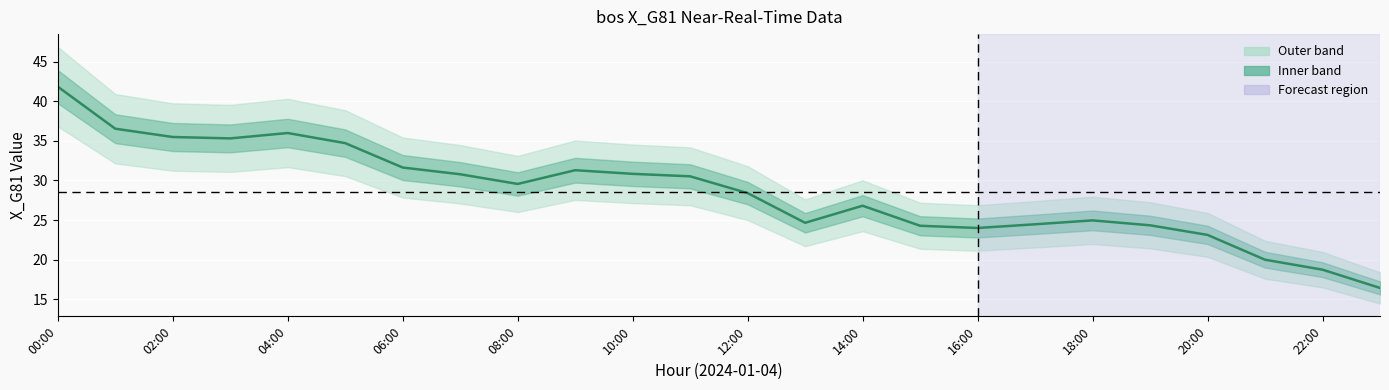

How many lines are shown in the chart?

1